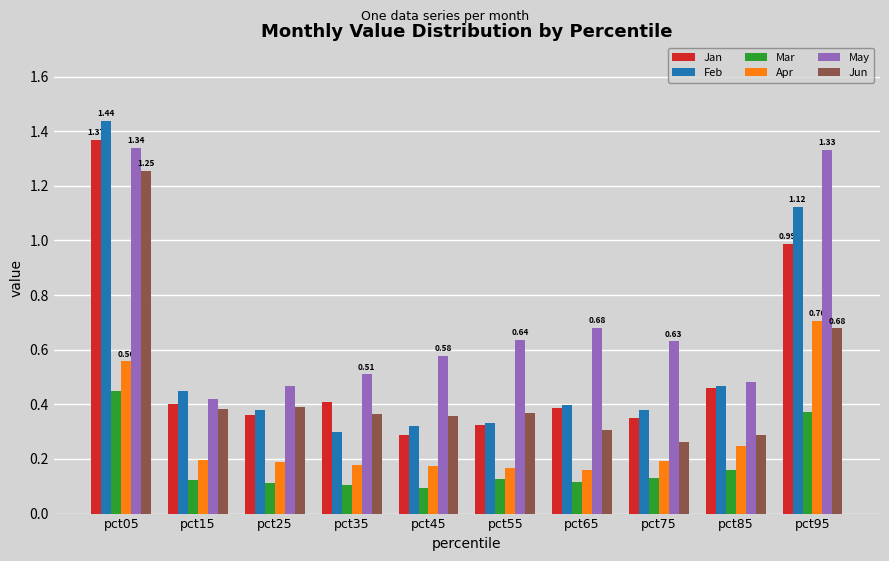

What is the total value across all series at pct75?

1.9